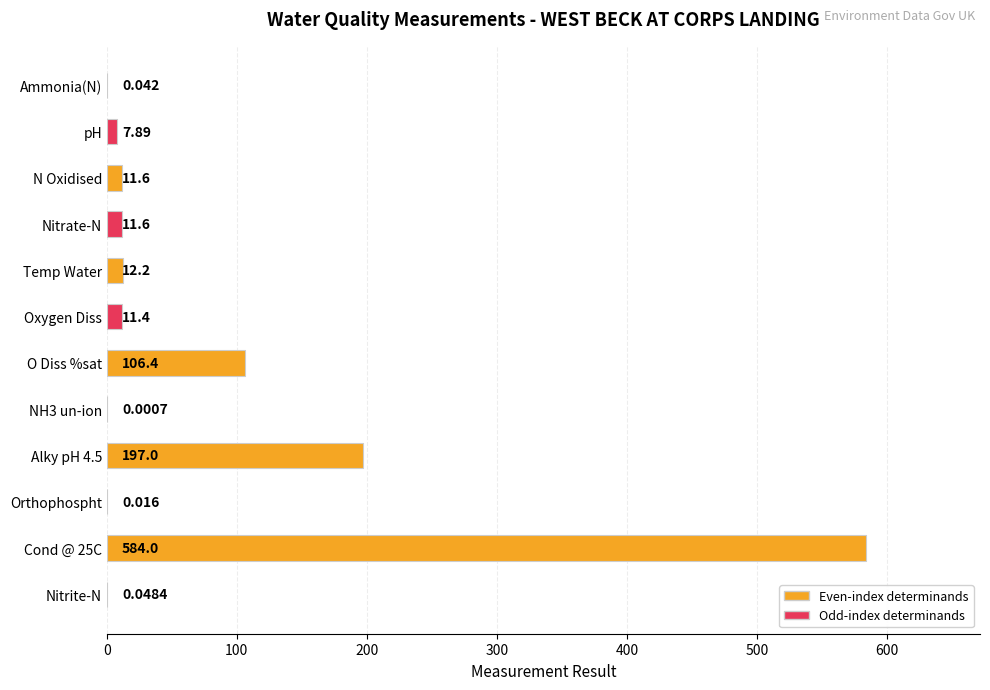

Which has a higher value, NH3 un-ion or N Oxidised?

N Oxidised